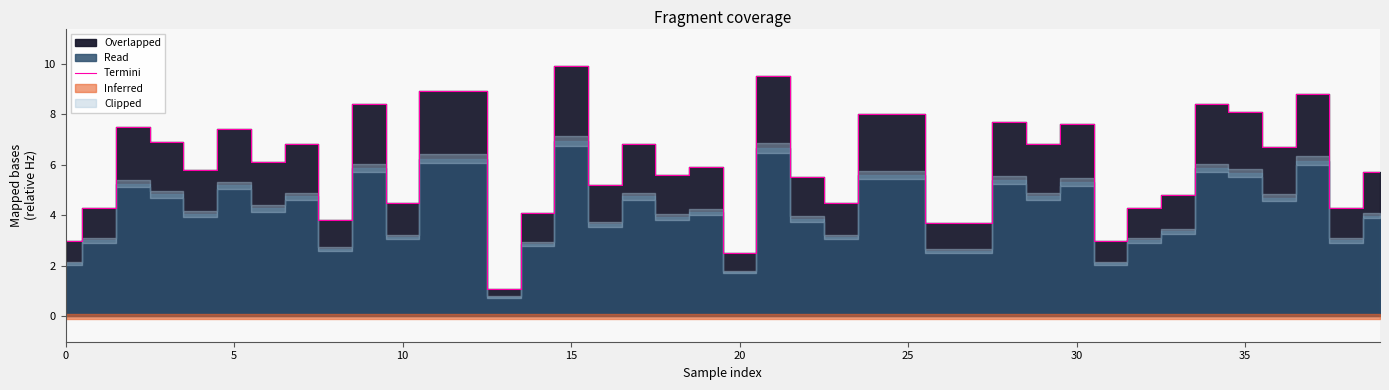

The chart shows a value of 1.3 at 27. True or false?

False